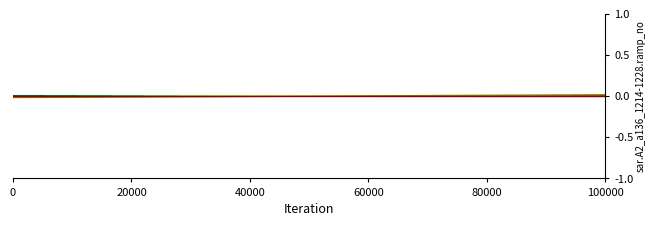

At which category is the sum across all series the highest?

100000